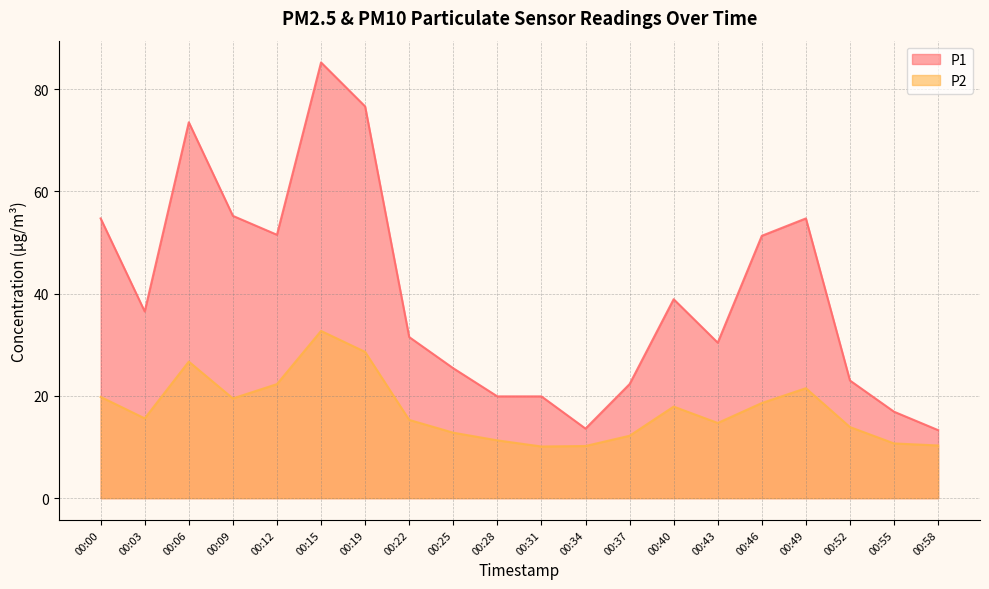

The value of P1 at 00:55 is 16.9. True or false?

True